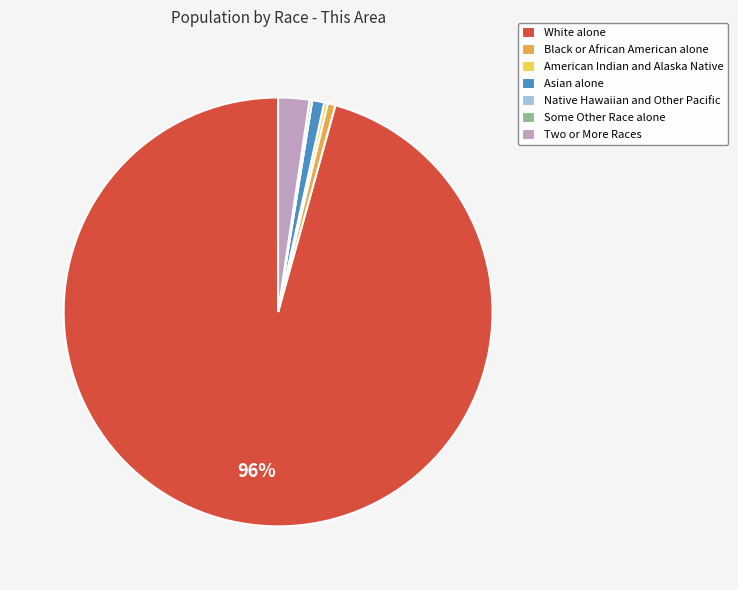

What percentage is the Asian alone slice, to the nearest percent?

1%